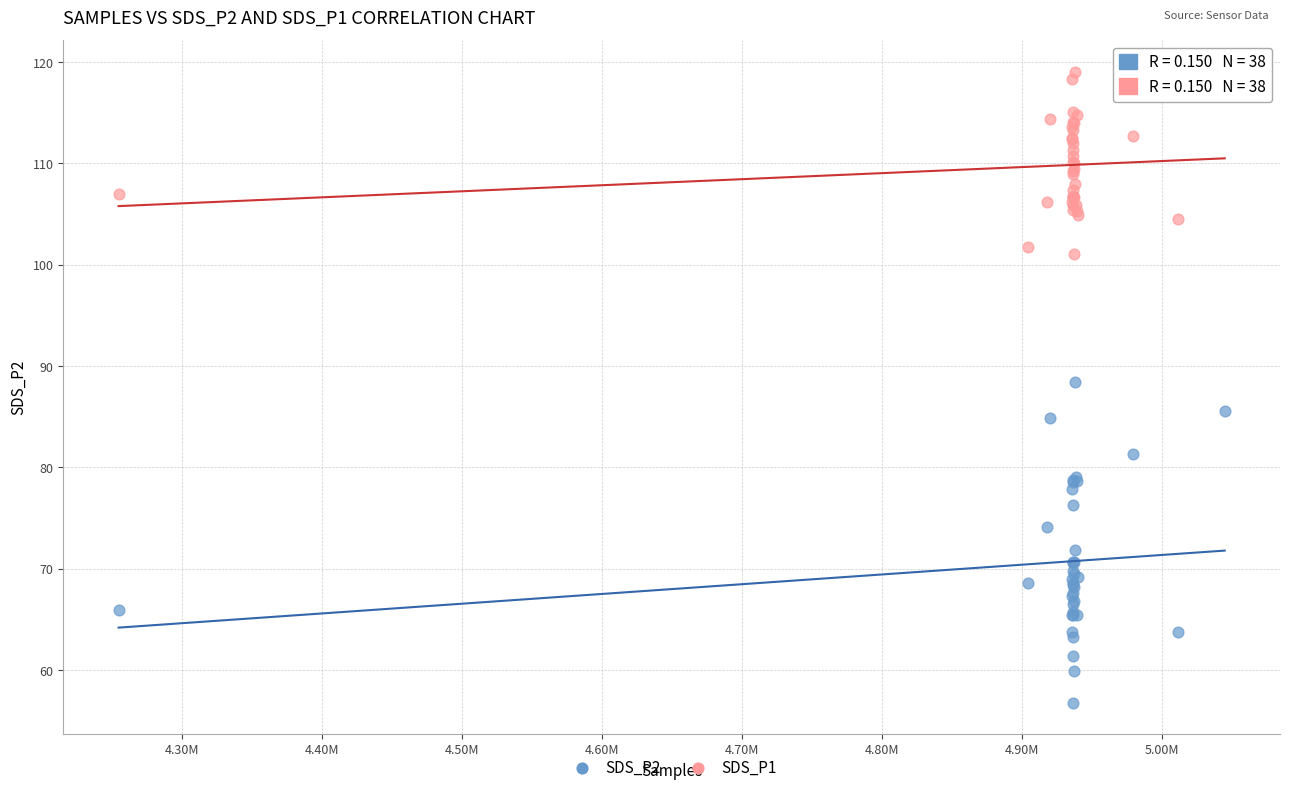

What are all the series names shown in the legend?

SDS_P2, SDS_P1